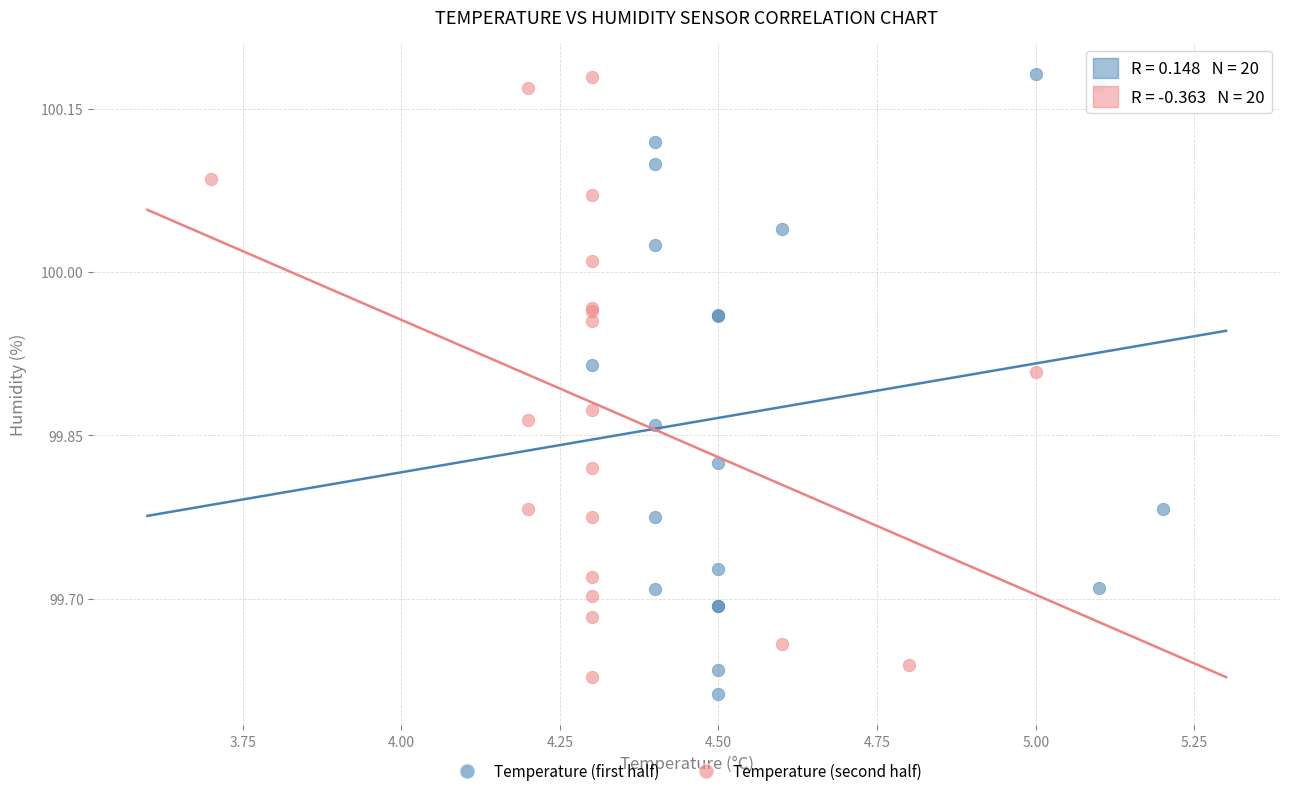

Which series contains the lowest Y value?

Temperature (first half)